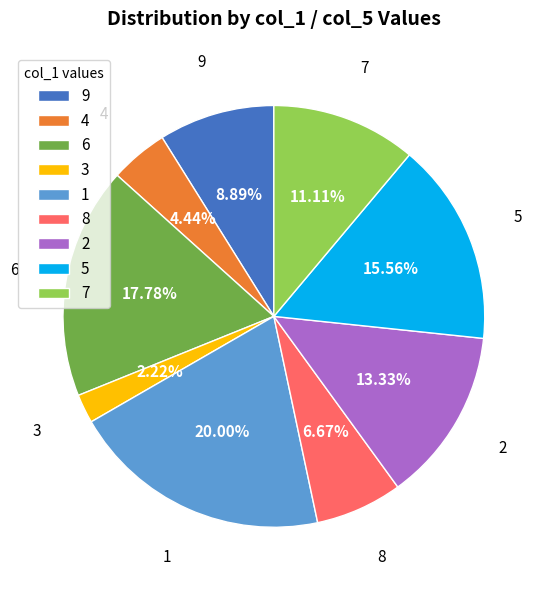

What is the largest slice in the pie chart?

1